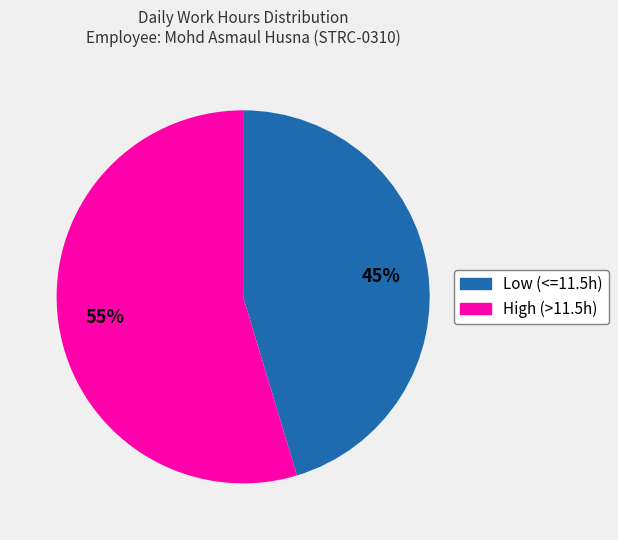

Is there any slice that represents more than half of the pie?

Yes